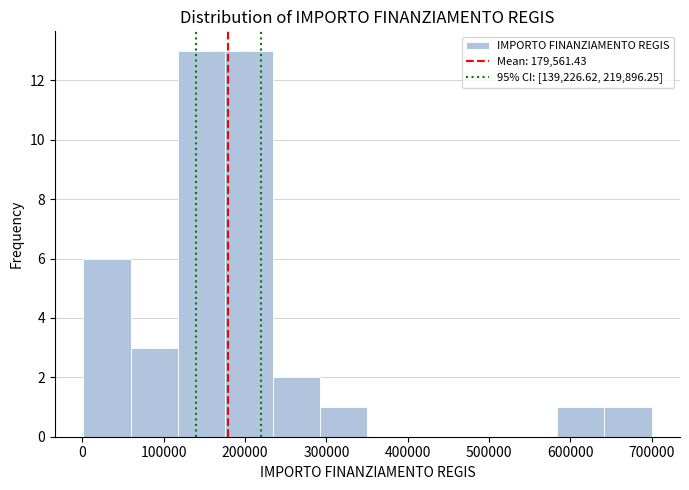

Reading left to right, transcribe this chart: for each bar, give the range it covers on the x-axis and its height. Neither the bar edges nor the heights are printed on the chart, so give them approximately, as read against the axes.

0 to 60000: 6
60000 to 120000: 3
120000 to 180000: 13
180000 to 230000: 13
230000 to 290000: 2
290000 to 350000: 1
350000 to 410000: 0
410000 to 470000: 0
470000 to 530000: 0
530000 to 580000: 0
580000 to 640000: 1
640000 to 700000: 1